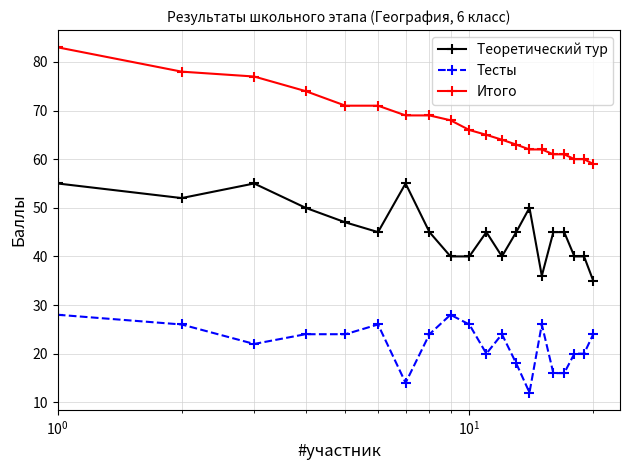

What is the value of the Итого point at the 9th from the left?

68